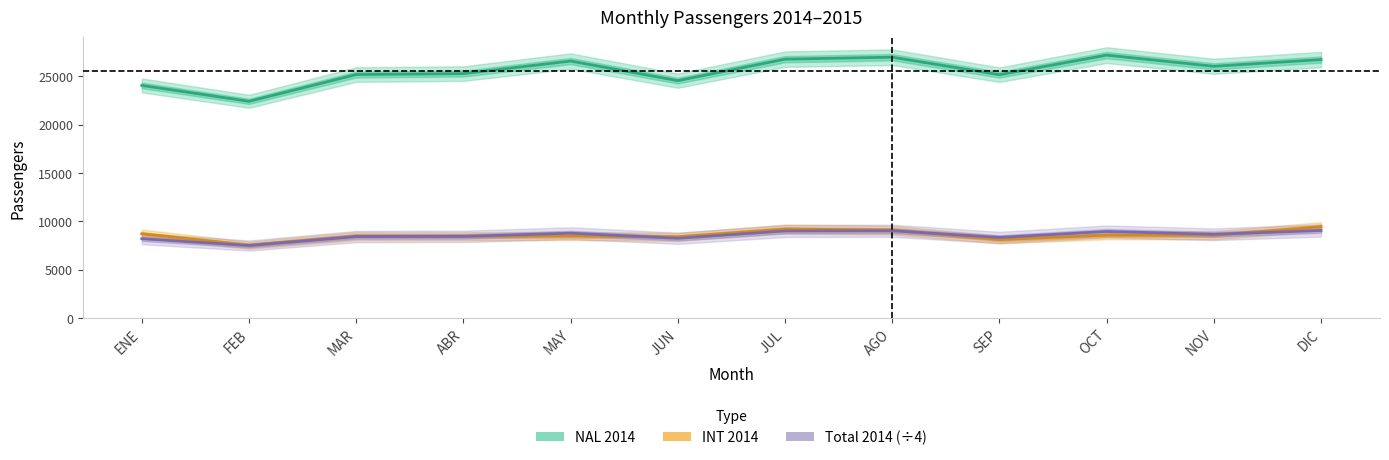

Reading left to right, what are all the values shown in this chart?

NAL 2014: ENE=24063.0	FEB=22418.0	MAR=25189.0	ABR=25286.0	MAY=26585.0	JUN=24557.0	JUL=26781.0	AGO=26985.0	SEP=25172.0	OCT=27199.0	NOV=26043.0	DIC=26739.0
INT 2014: ENE=8705.0	FEB=7521.0	MAR=8468.0	ABR=8448.0	MAY=8475.0	JUN=8388.0	JUL=9191.0	AGO=9086.0	SEP=8104.0	OCT=8562.0	NOV=8554.0	DIC=9435.0
Total 2014 (÷4): ENE=8192.0	FEB=7484.8	MAR=8414.2	ABR=8433.5	MAY=8765.0	JUN=8236.2	JUL=8993.0	AGO=9017.8	SEP=8319.0	OCT=8940.2	NOV=8649.2	DIC=9043.5